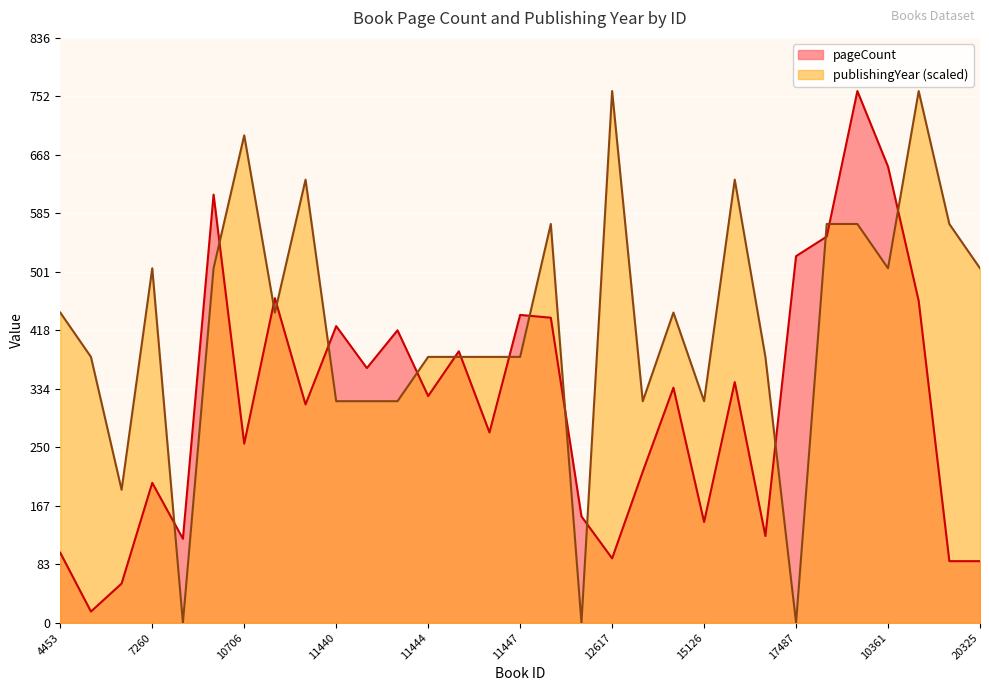

Reading left to right, list all the values displayed in this chart.

pageCount: 100.0	16.0	56.0	200.0	120.0	612.0	256.0	464.0	312.0	424.0	364.0	418.0	324.0	388.0	272.0	440.0	436.0	152.0	92.0	216.0	336.0	144.0	344.0	124.0	524.0	552.0	760.0	652.0	460.0	88.0	88.0
publishingYear: 443.3	380.0	190.0	506.7	0.0	506.7	696.7	443.3	633.3	316.7	316.7	316.7	380.0	380.0	380.0	380.0	570.0	0.0	760.0	316.7	443.3	316.7	633.3	380.0	0.0	570.0	570.0	506.7	760.0	570.0	506.7